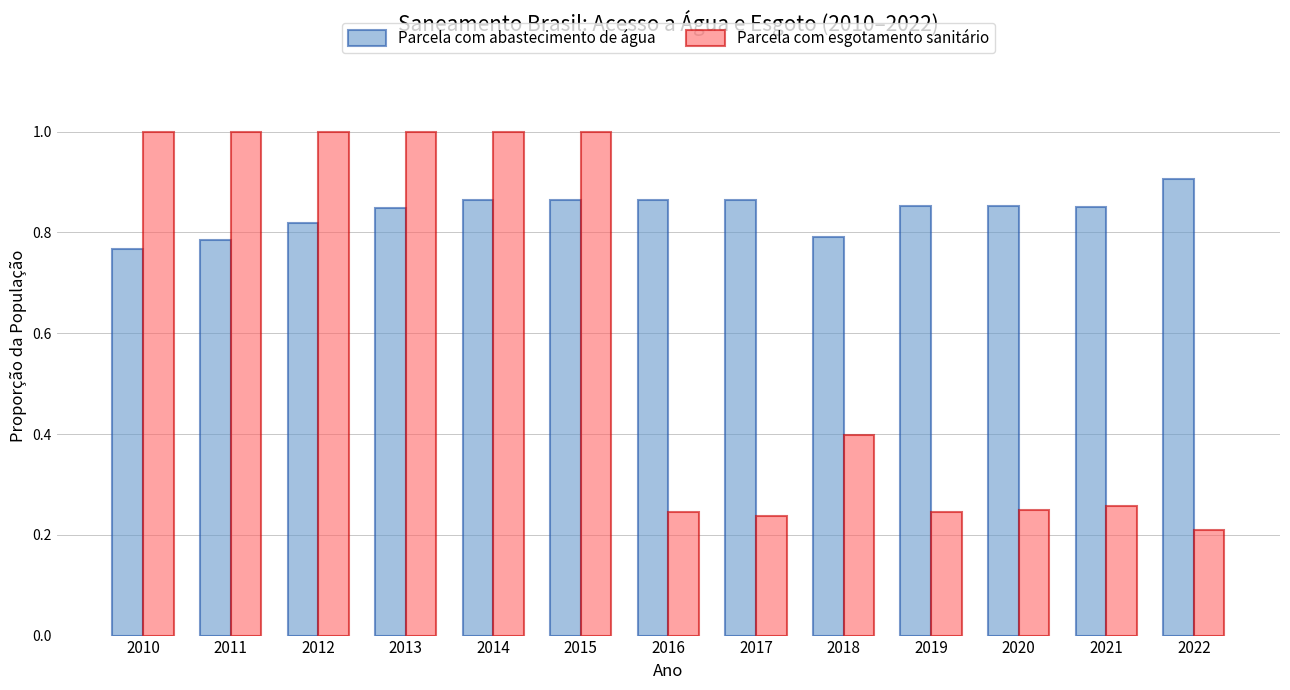

List the series in order of their peak value, lowest first.

Parcela com abastecimento de água, Parcela com esgotamento sanitário